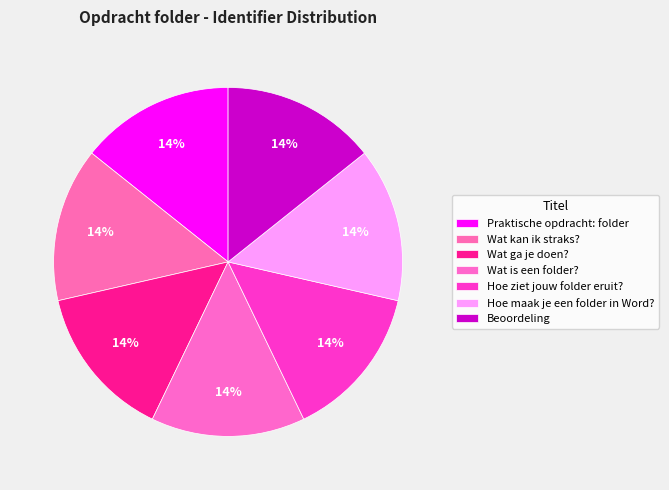

True or false: Wat ga je doen? accounts for 26% of the total.

False